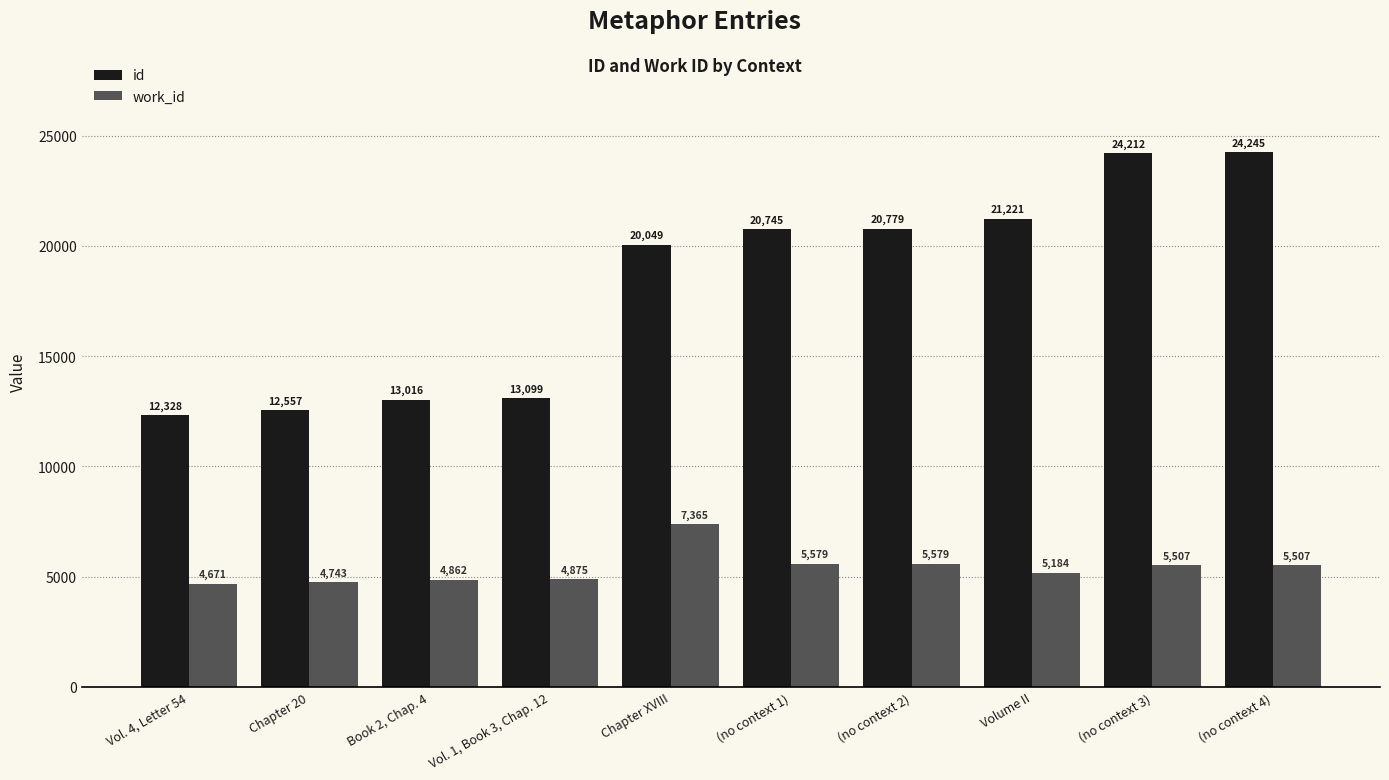

What is the label of the 6th bar from the left?

(no context 1)